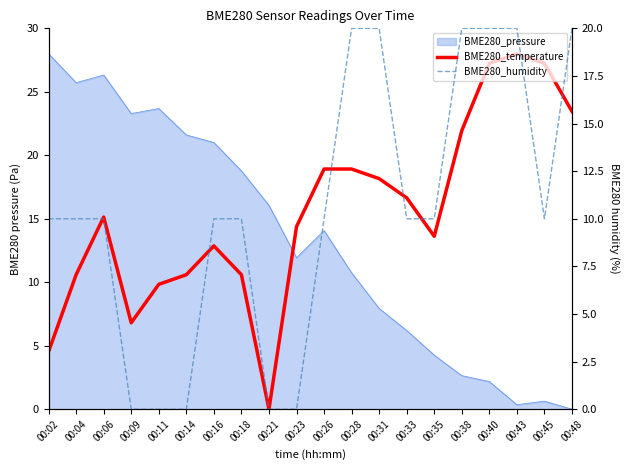

What is the difference between the maximum and minimum values in the BME280_humidity series?

20.0